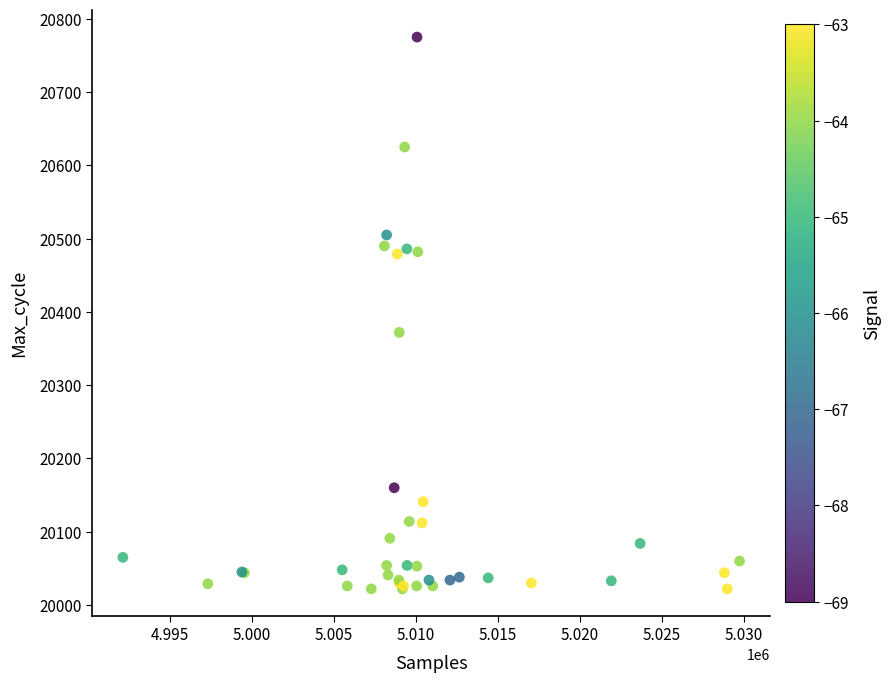

What Y value in the scatter plot is closest to 20398?

20372